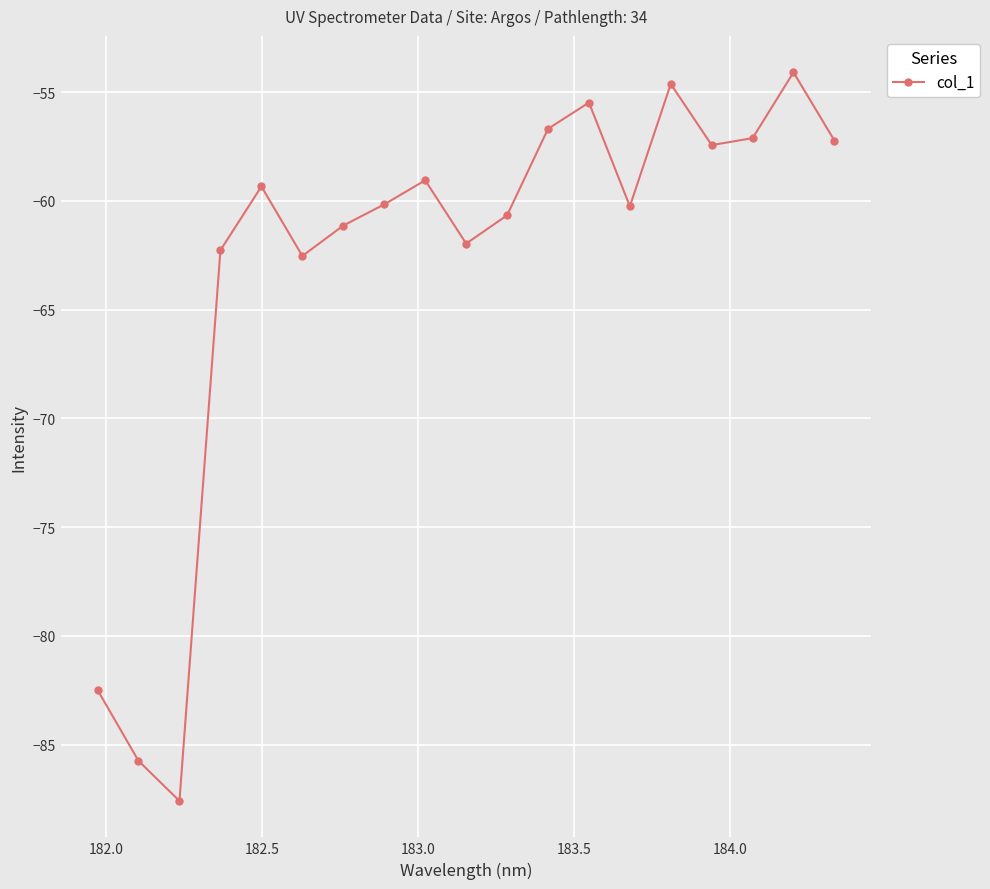

What is the minimum value shown in the chart?

-87.6